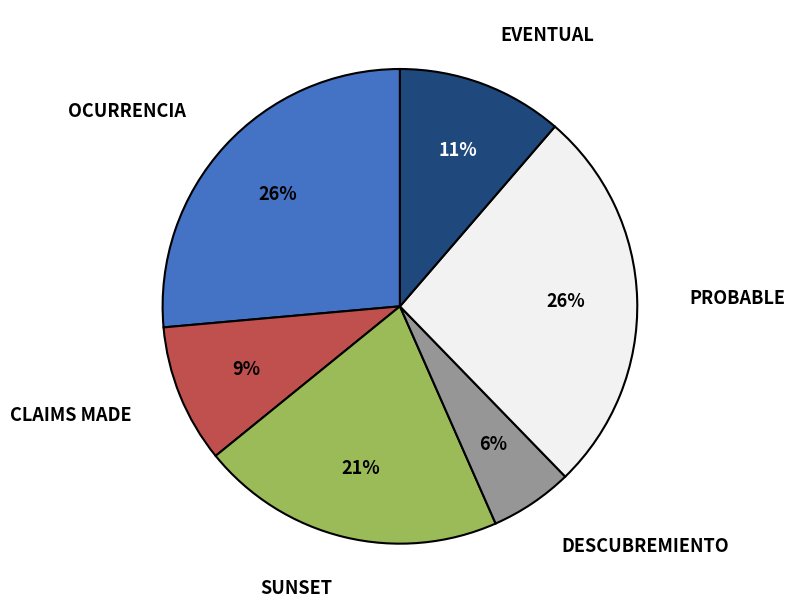

Is there a majority slice in this chart?

No